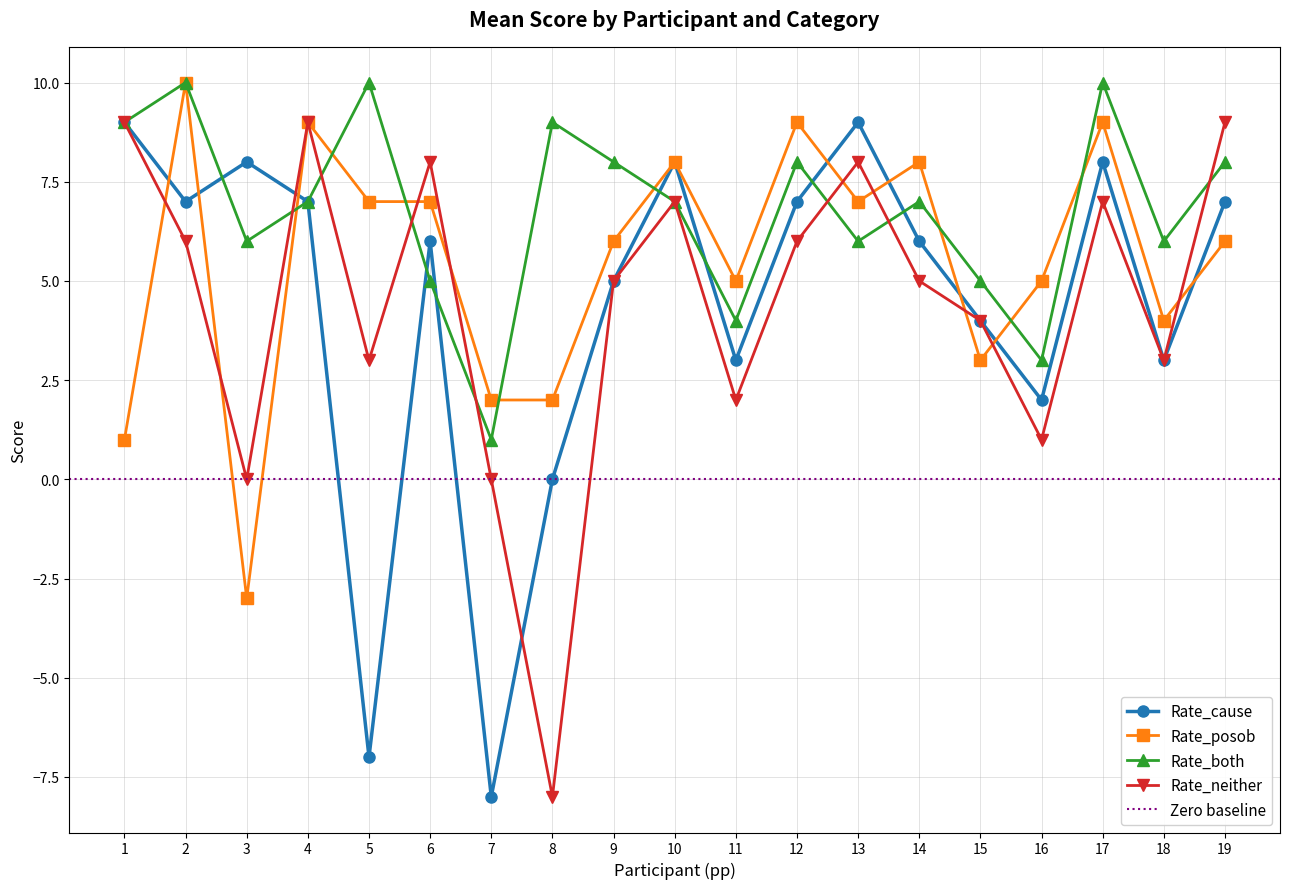

How many values in the Rate_posob series are below 6?

8